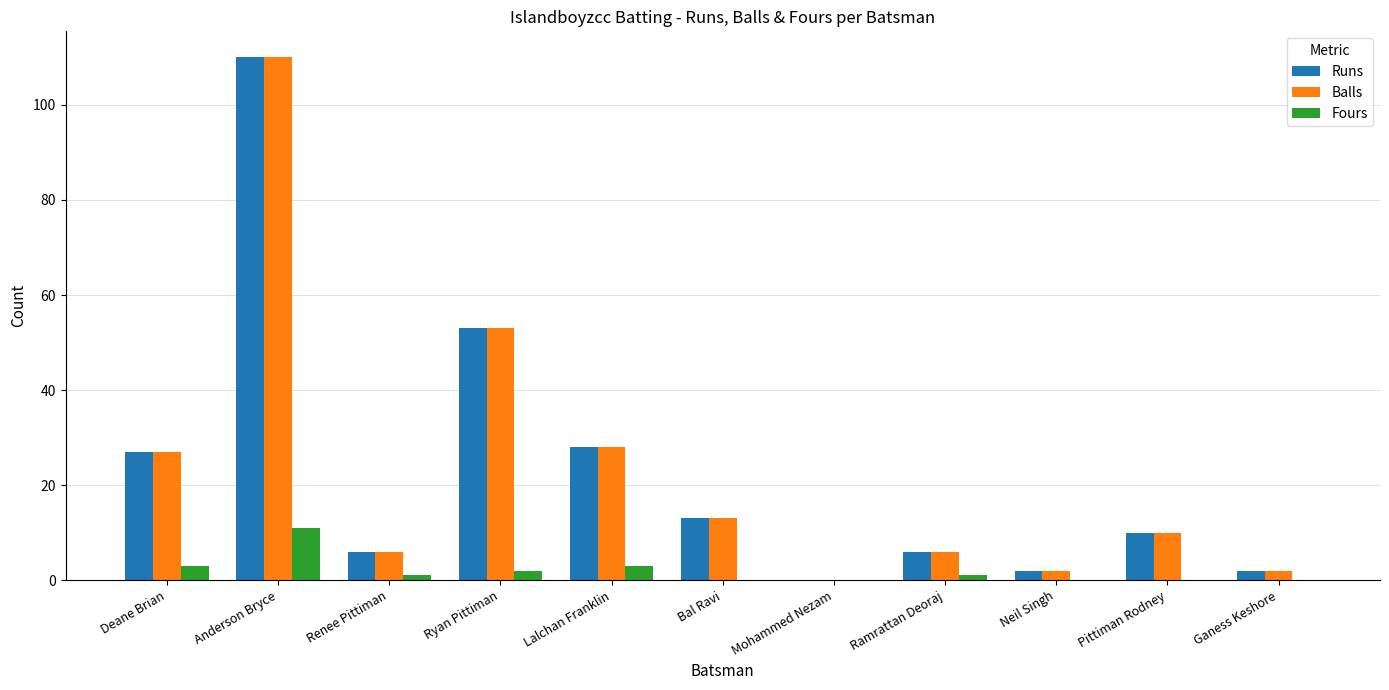

Reading left to right, list all the values displayed in this chart.

Runs: Deane Brian=27	Anderson Bryce=110	Renee Pittiman=6	Ryan Pittiman=53	Lalchan Franklin=28	Bal Ravi=13	Mohammed Nezam=0	Ramrattan Deoraj=6	Neil Singh=2	Pittiman Rodney=10	Ganess Keshore=2
Balls: Deane Brian=27	Anderson Bryce=110	Renee Pittiman=6	Ryan Pittiman=53	Lalchan Franklin=28	Bal Ravi=13	Mohammed Nezam=0	Ramrattan Deoraj=6	Neil Singh=2	Pittiman Rodney=10	Ganess Keshore=2
Fours: Deane Brian=3	Anderson Bryce=11	Renee Pittiman=1	Ryan Pittiman=2	Lalchan Franklin=3	Bal Ravi=0	Mohammed Nezam=0	Ramrattan Deoraj=1	Neil Singh=0	Pittiman Rodney=0	Ganess Keshore=0